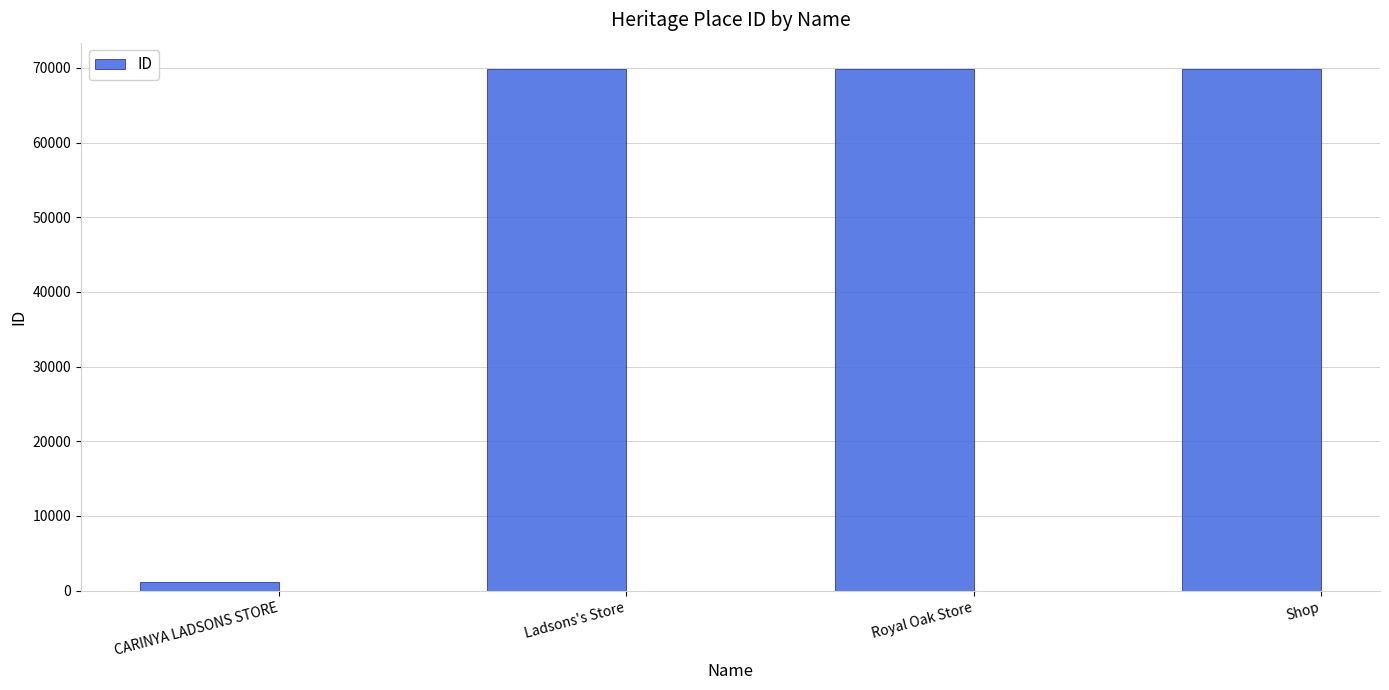

What position from the left is Royal Oak Store?

3